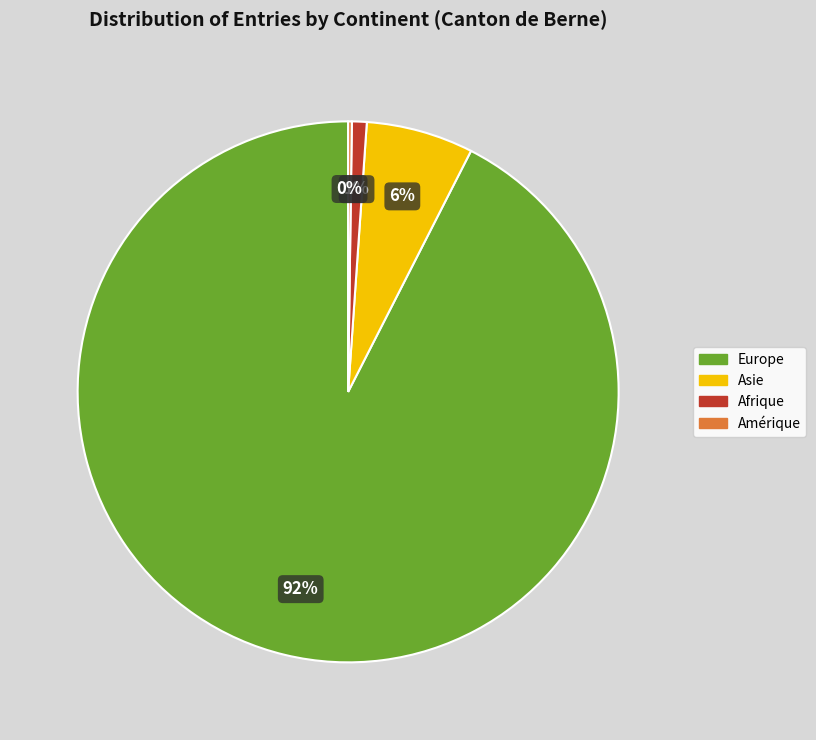

The Asie slice represents 6% of the pie. True or false?

True